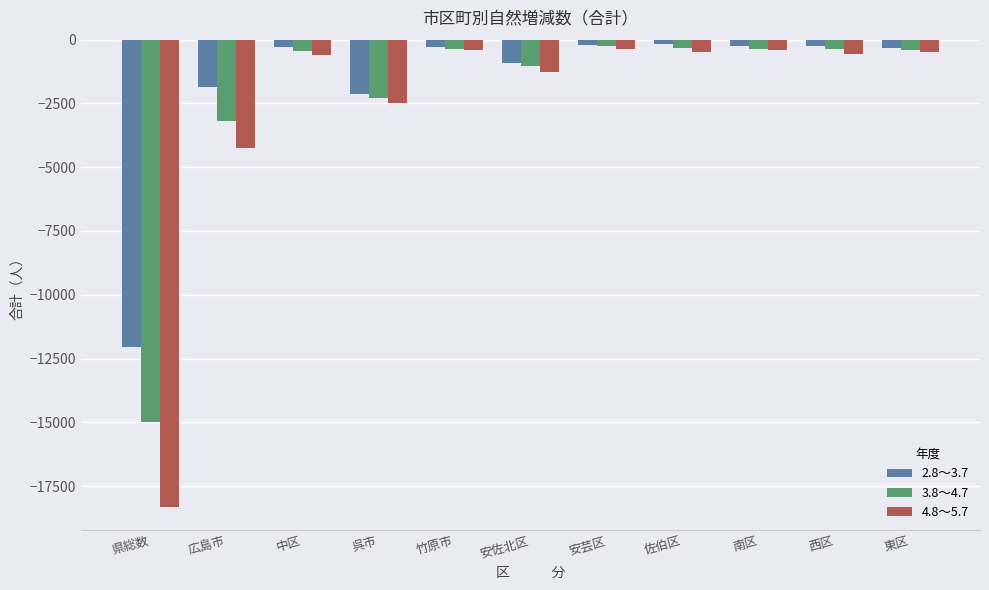

What is the difference between the second highest and minimum values in the 4.8～5.7 series?

17919